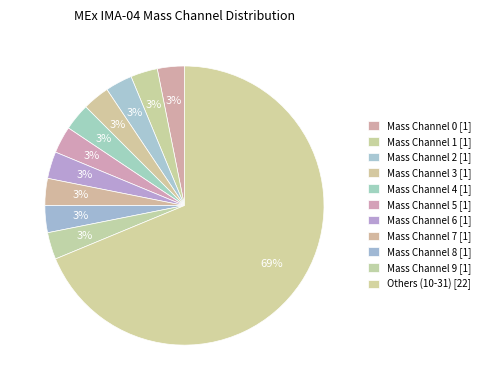

Count the number of slices in the pie.

11